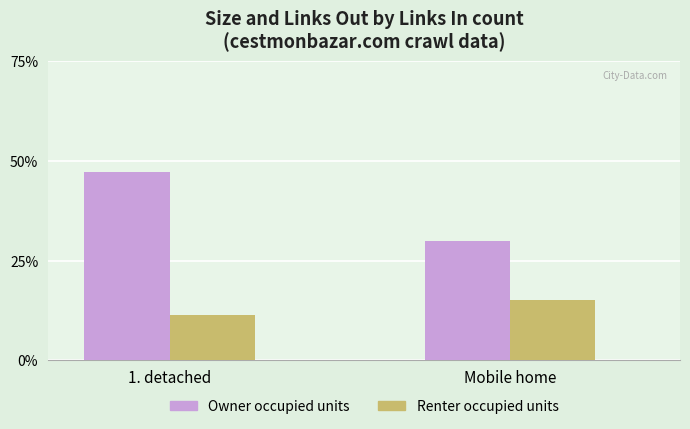

What is the value of the Renter occupied units bar at the 2nd from the left?

15.0